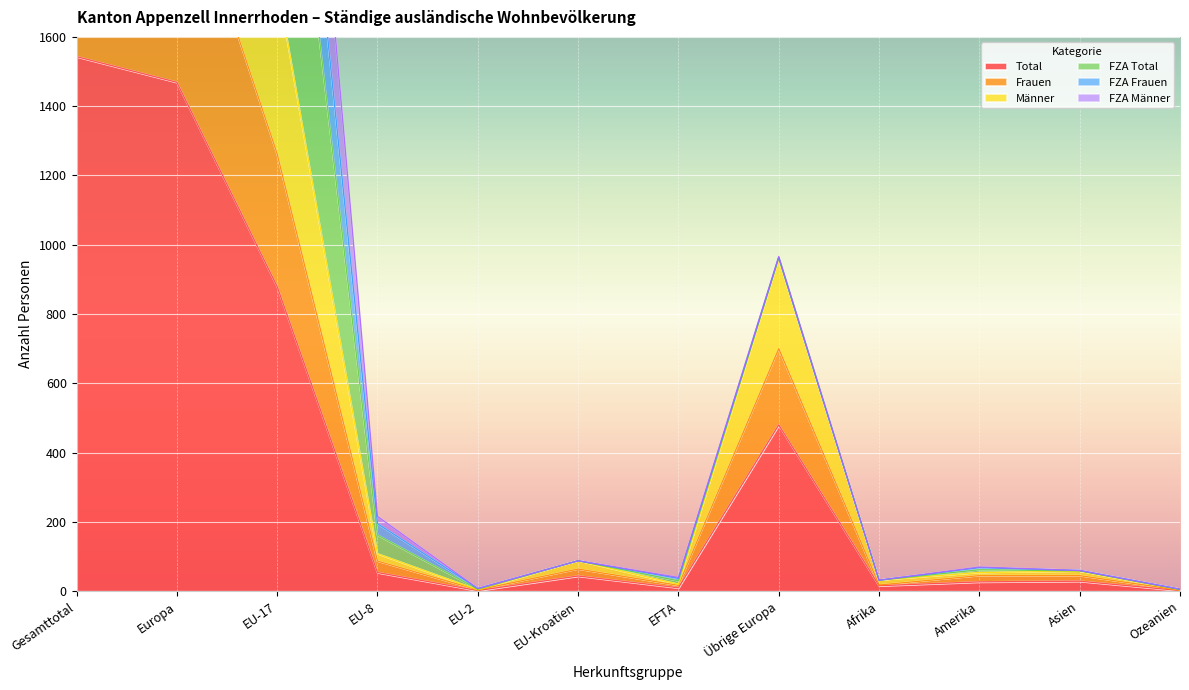

What is the label of the 3rd point from the left?

EU-17